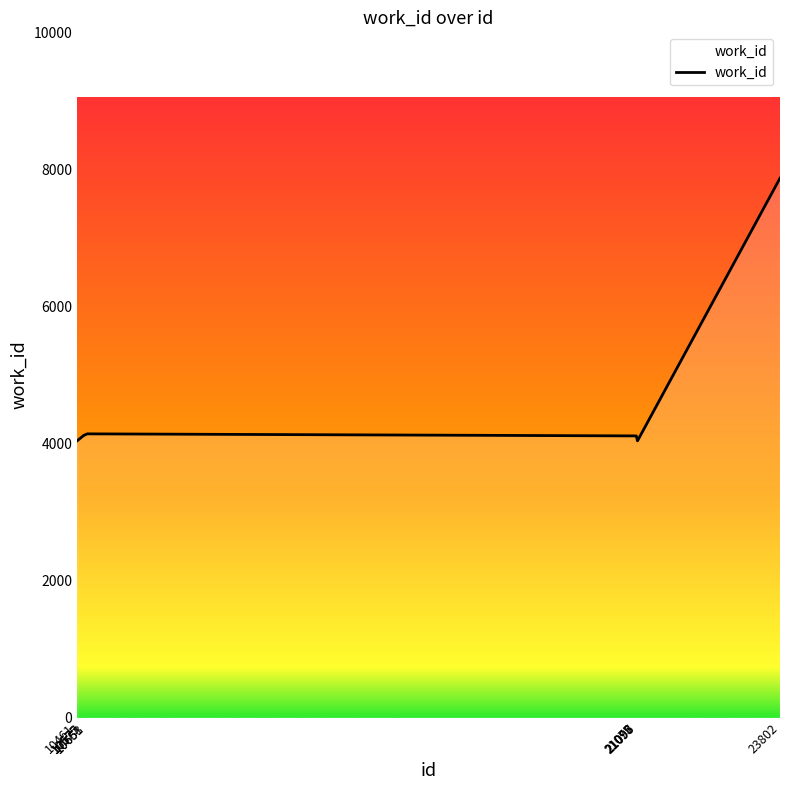

What is the smallest value displayed?

4040